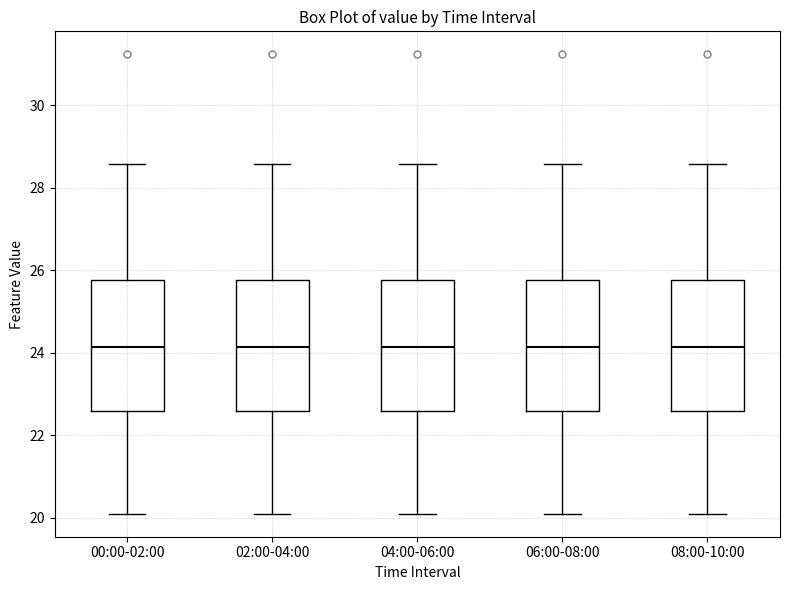

Reading left to right, read every box against the y-axis: the position of its median line, the range the box covers, and the ends of its whiskers. The values are not printed on the chart, so give them approximately, as read against the axis.

00:00-02:00: median 24.2, box 22.6 to 25.8, whiskers 20.2 to 28.6
02:00-04:00: median 24.2, box 22.6 to 25.8, whiskers 20.2 to 28.6
04:00-06:00: median 24.2, box 22.6 to 25.8, whiskers 20.2 to 28.6
06:00-08:00: median 24.2, box 22.6 to 25.8, whiskers 20.2 to 28.6
08:00-10:00: median 24.2, box 22.6 to 25.8, whiskers 20.2 to 28.6